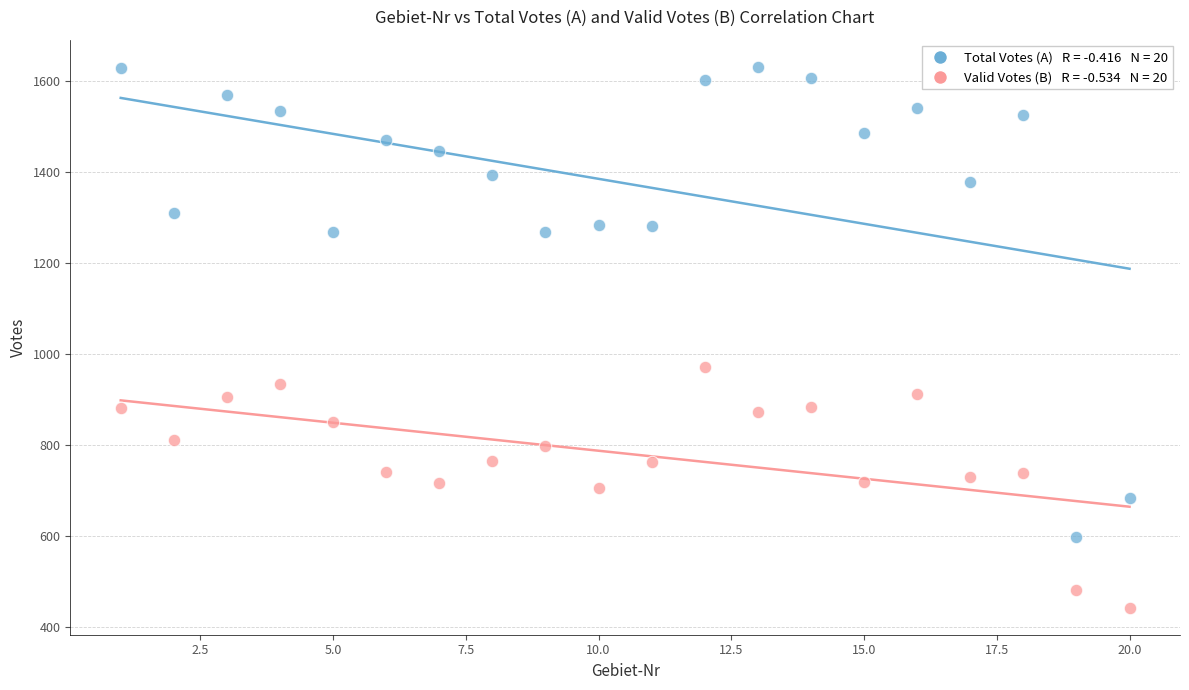

Across all data points, what is the range of X values (max minus min)?

19